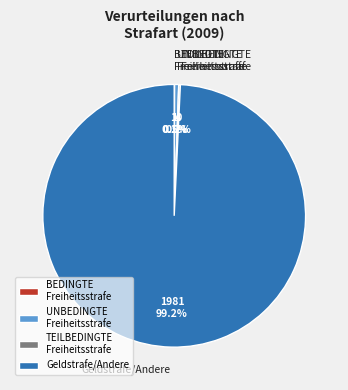

Which slice is the largest?

Geldstrafe/Andere